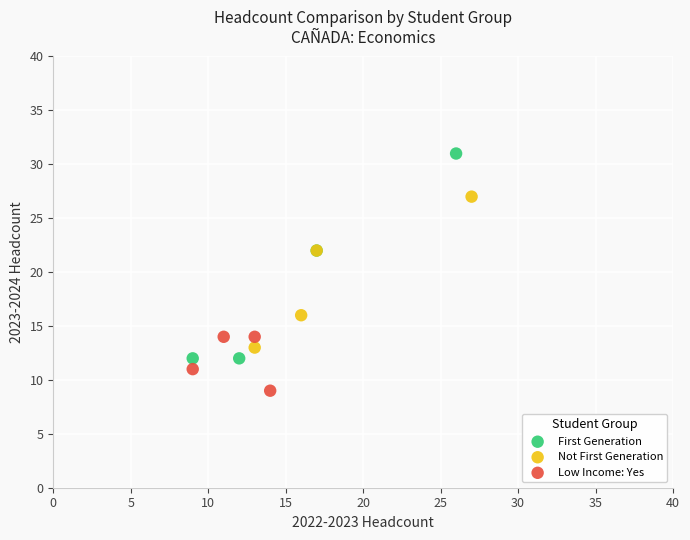

Which series contains the highest Y value?

First Generation